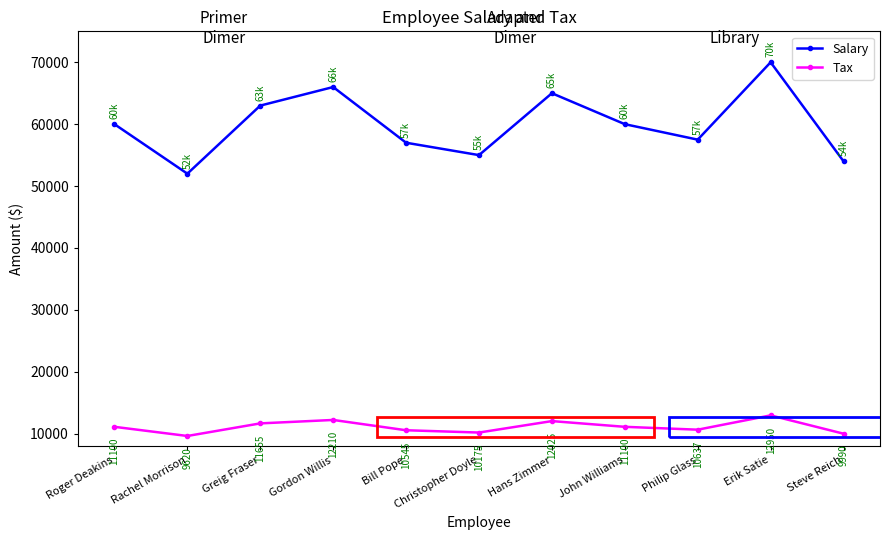

Which series has the largest range (max minus min)?

Salary